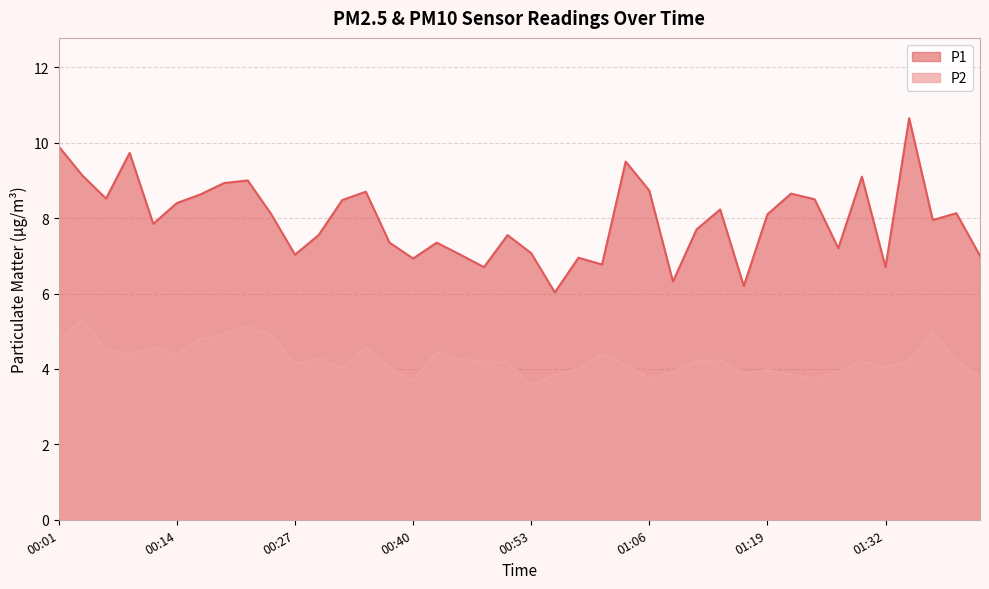

At how many categories does at least one series exceed 5?

40